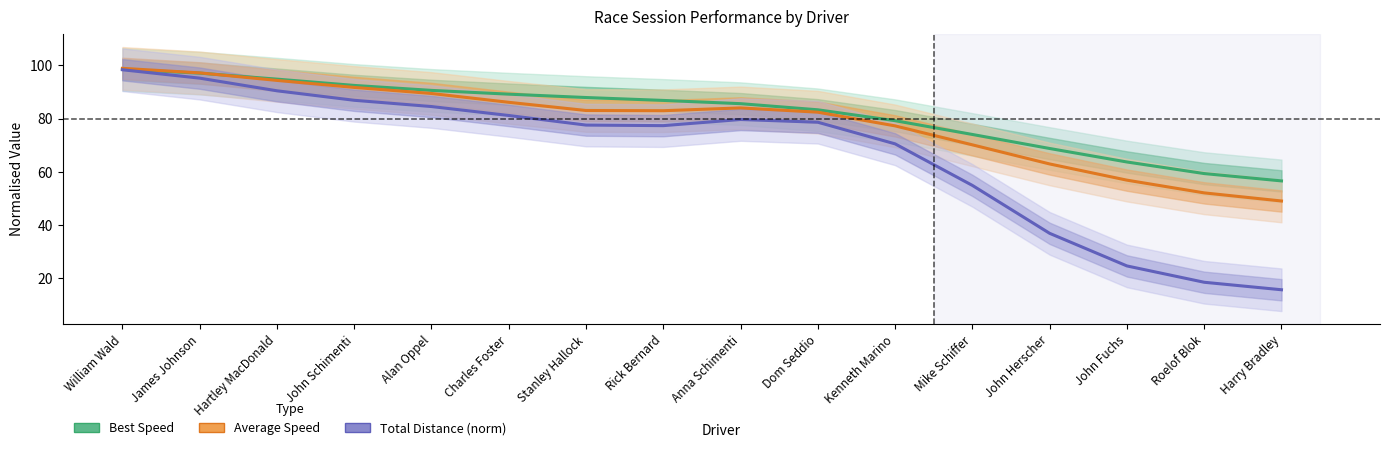

Which series changed the most between Rick Bernard and Mike Schiffer?

Total Distance (norm)